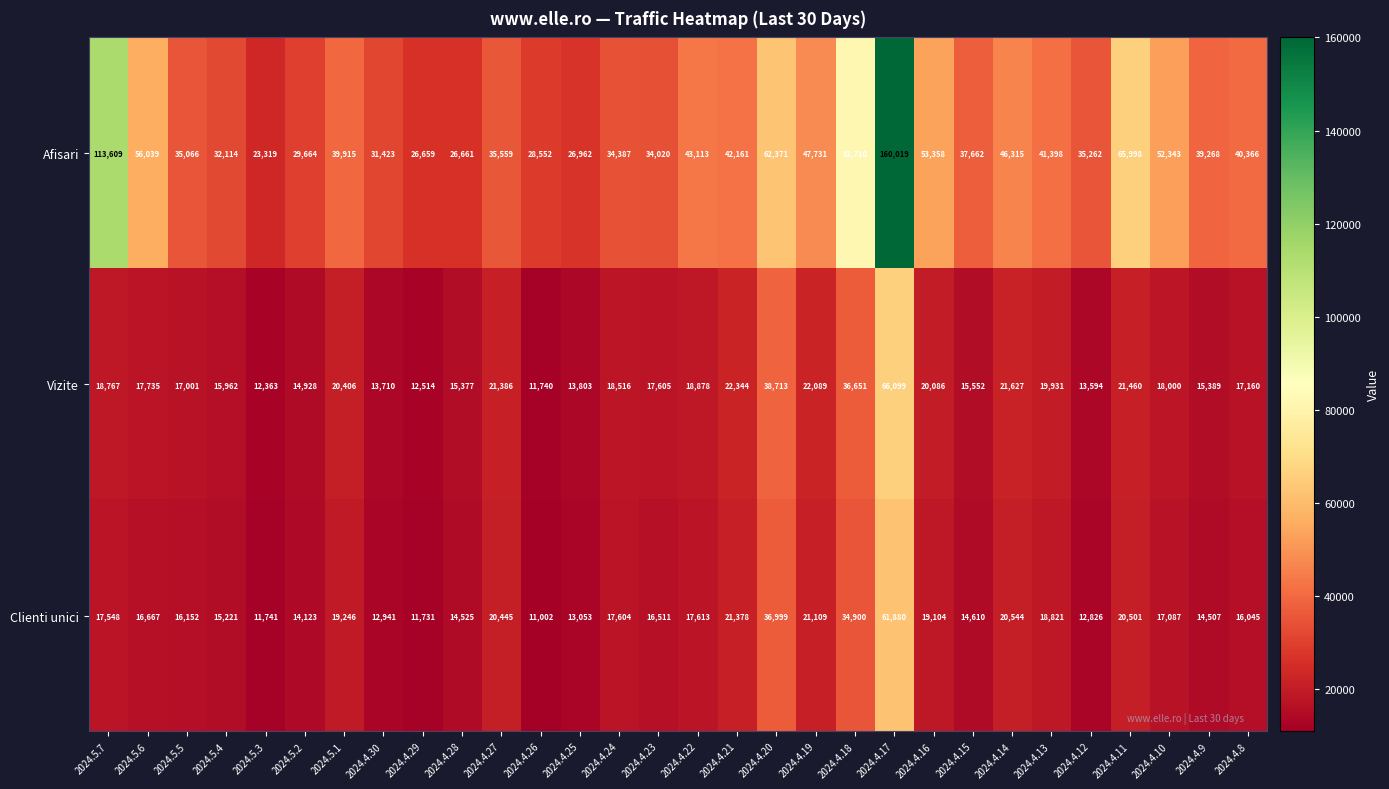

Which label corresponds to the smallest value in the chart?

2024.4.26